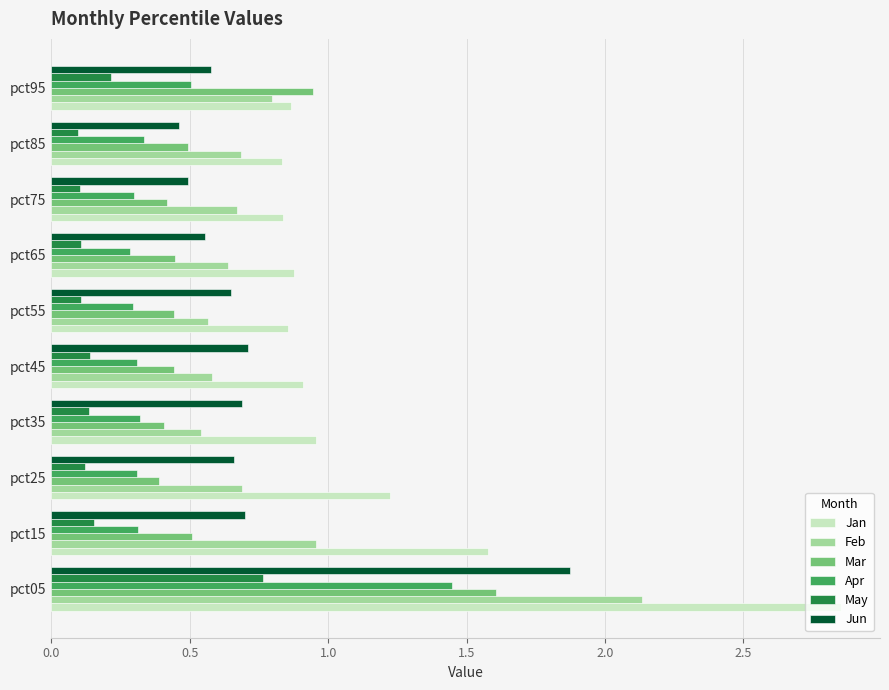

Which category has the highest value in the Jun series?

pct05